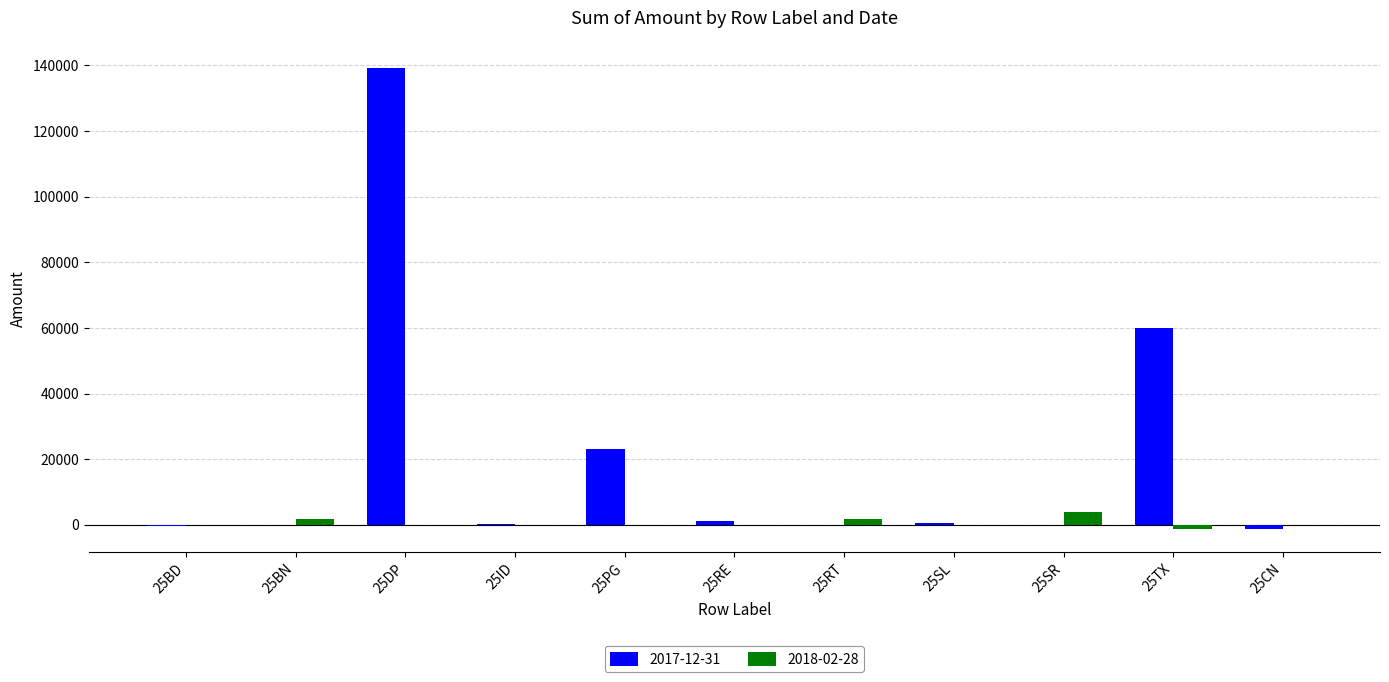

At which category is the sum across all series the highest?

25DP